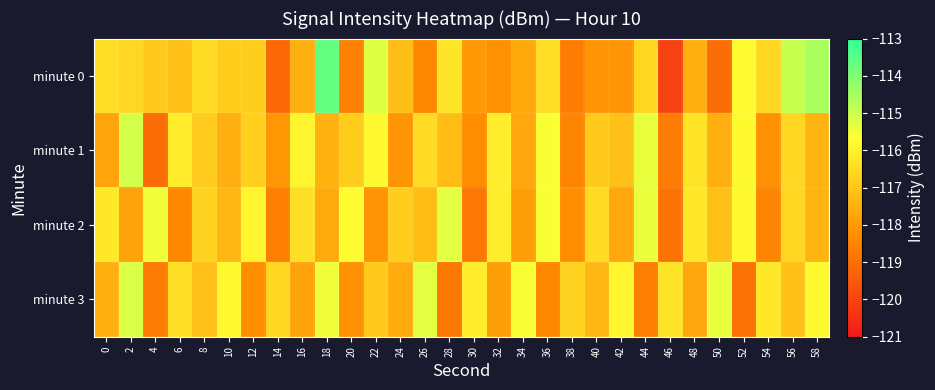

How many distinct data groups are displayed?

4